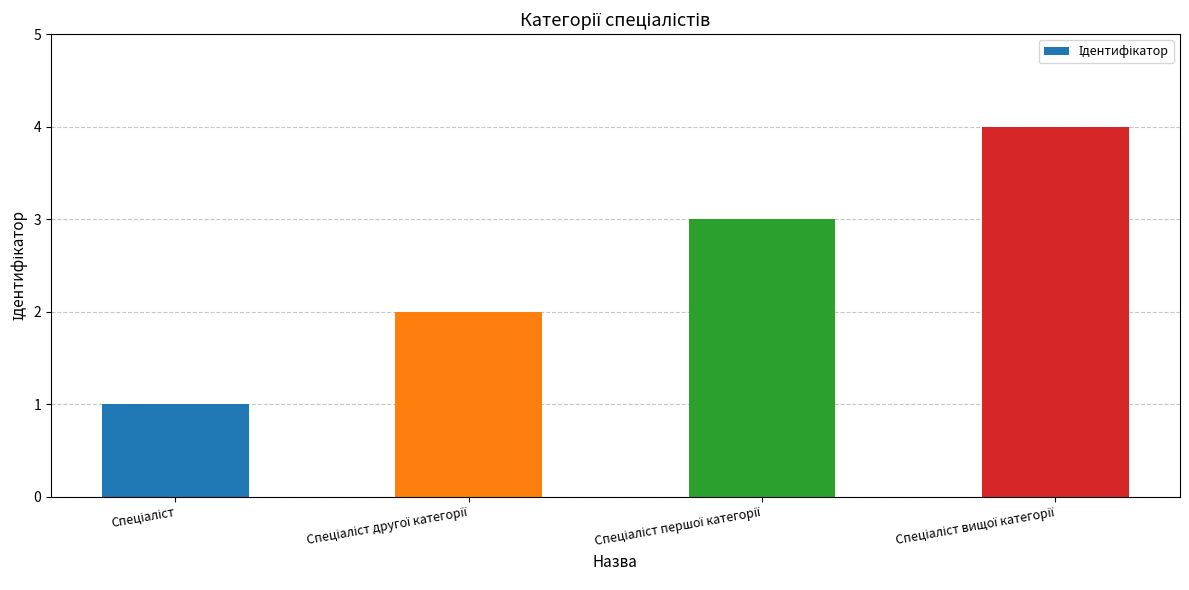

What is the greatest value displayed?

4